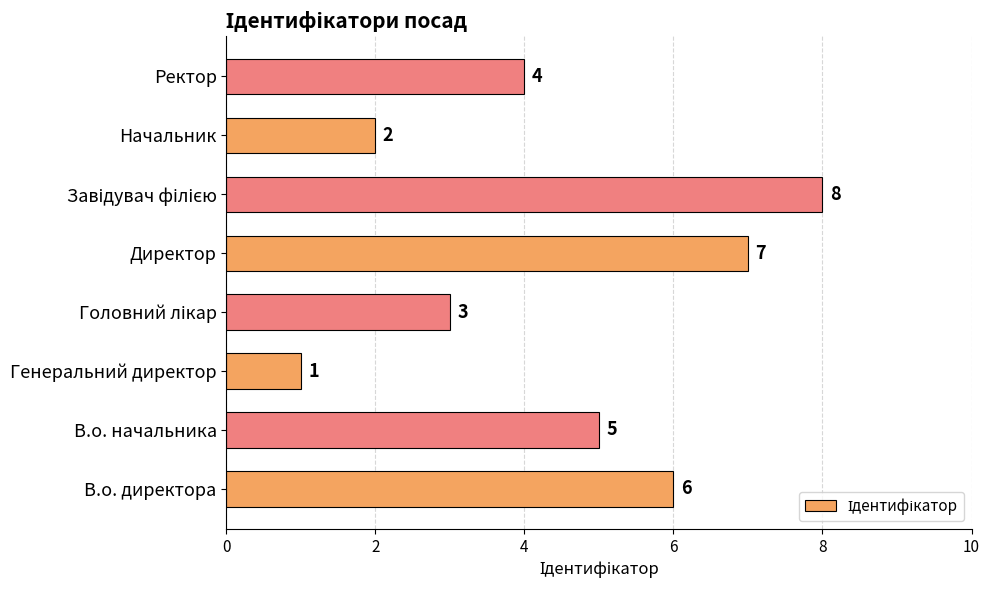

Reading top to bottom, transcribe all the data shown in this chart.

4	2	8	7	3	1	5	6